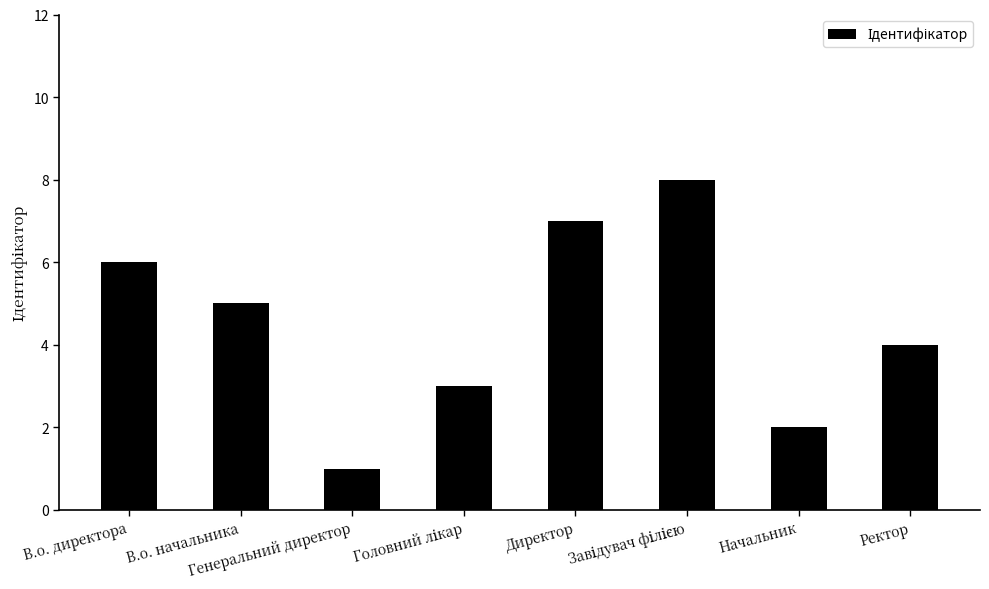

What is the maximum value shown in the chart?

8